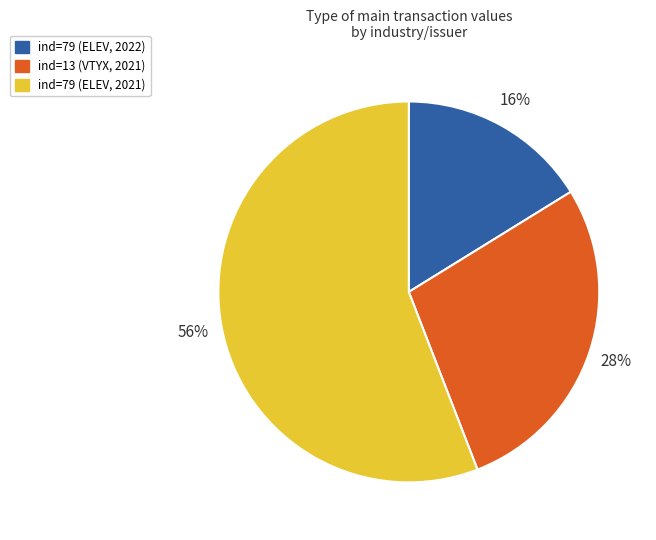

What is the ratio of the value at ind=79 (ELEV, 2021) to the value at ind=13 (VTYX, 2021)?

2.0